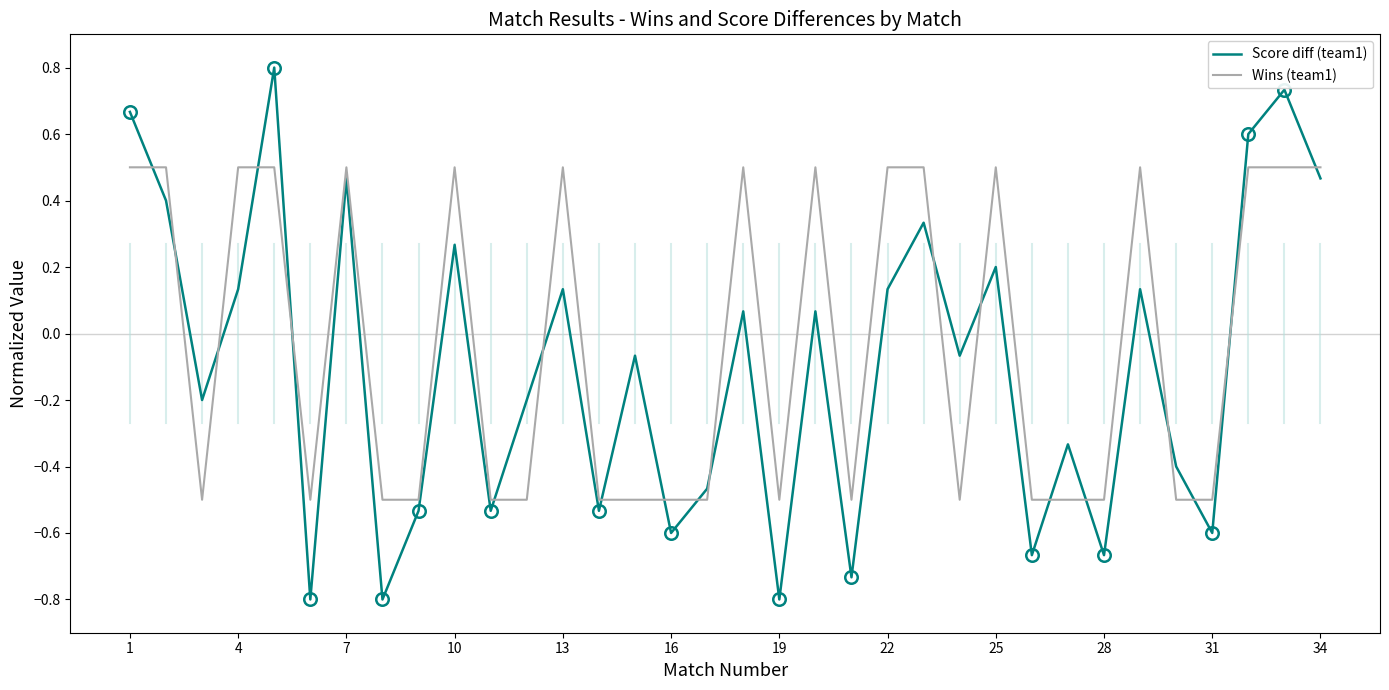

How many lines are shown in the chart?

2